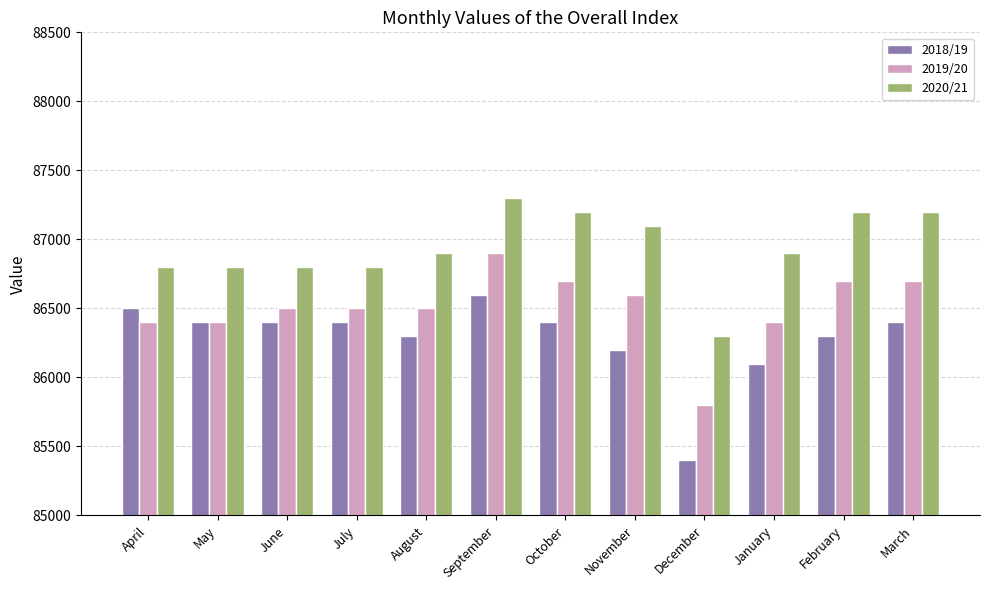

List the series in order of their overall mean, lowest first.

2018/19, 2019/20, 2020/21